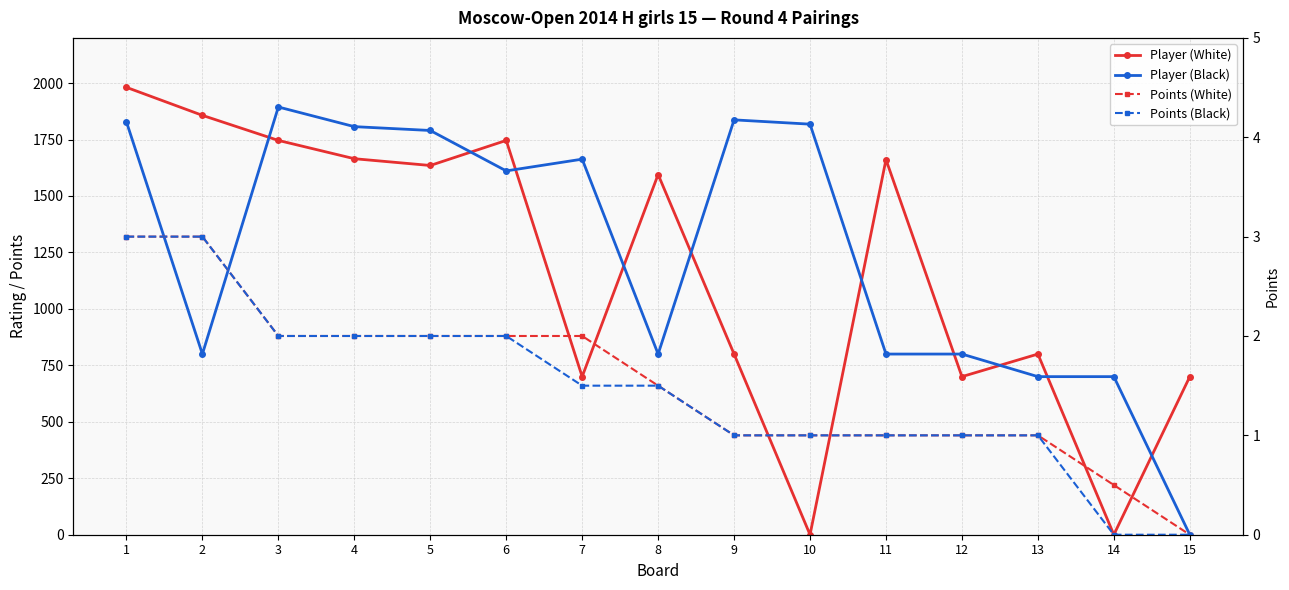

What is the total value across all series at 9?

2639.0